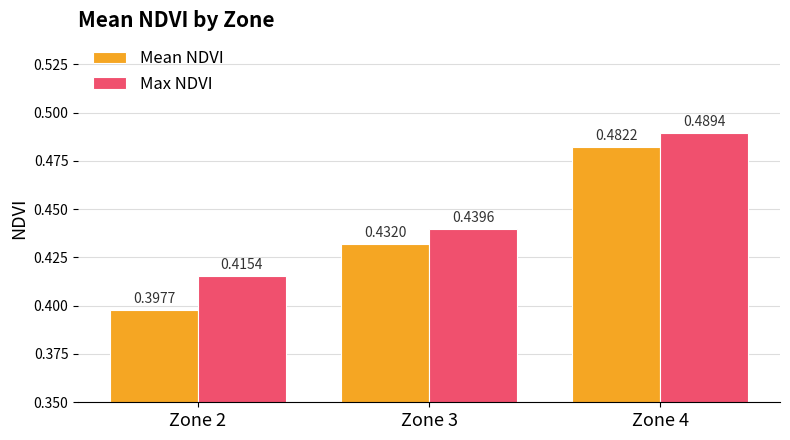

How many Mean NDVI values are between 0 and 1?

3